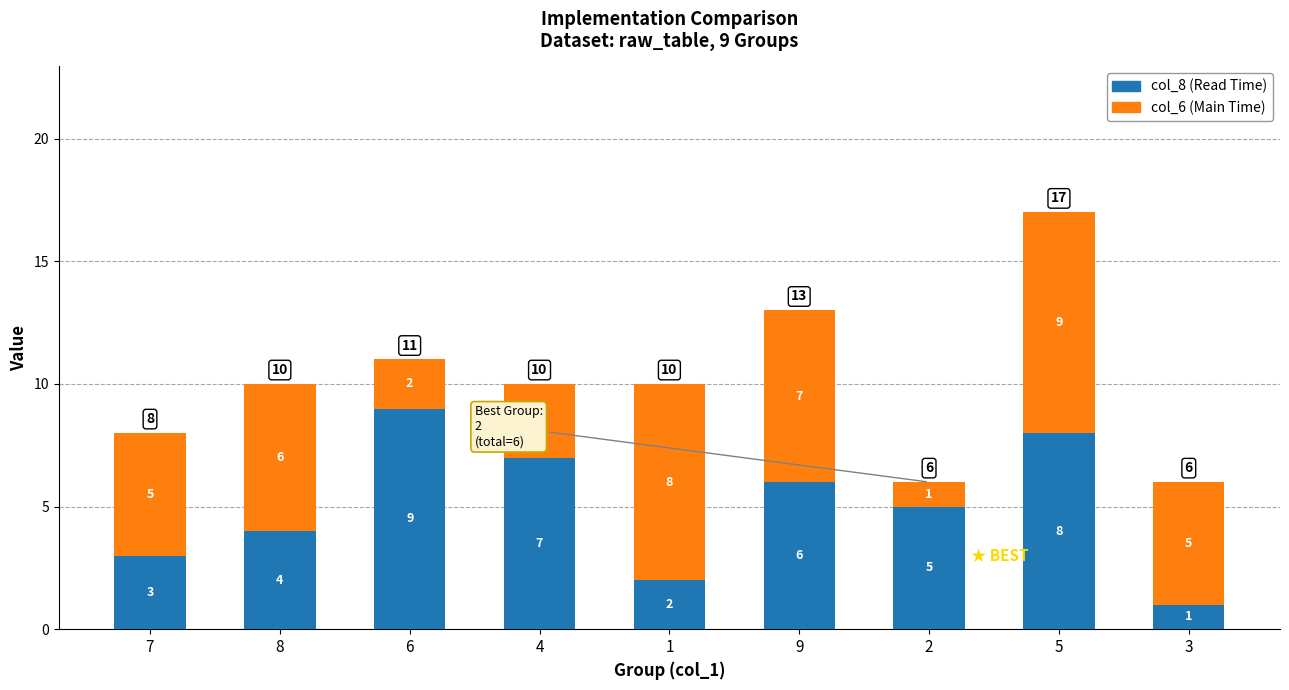

What is the total value across all series at 9?

13